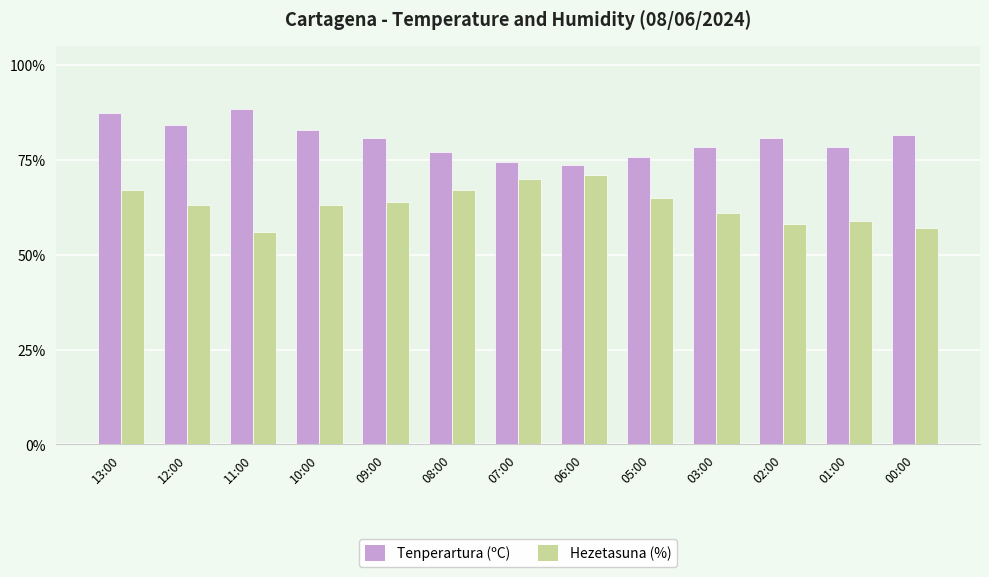

Rank the series at 10:00 from lowest to highest value.

Hezetasuna (%), Tenperartura (ºC)